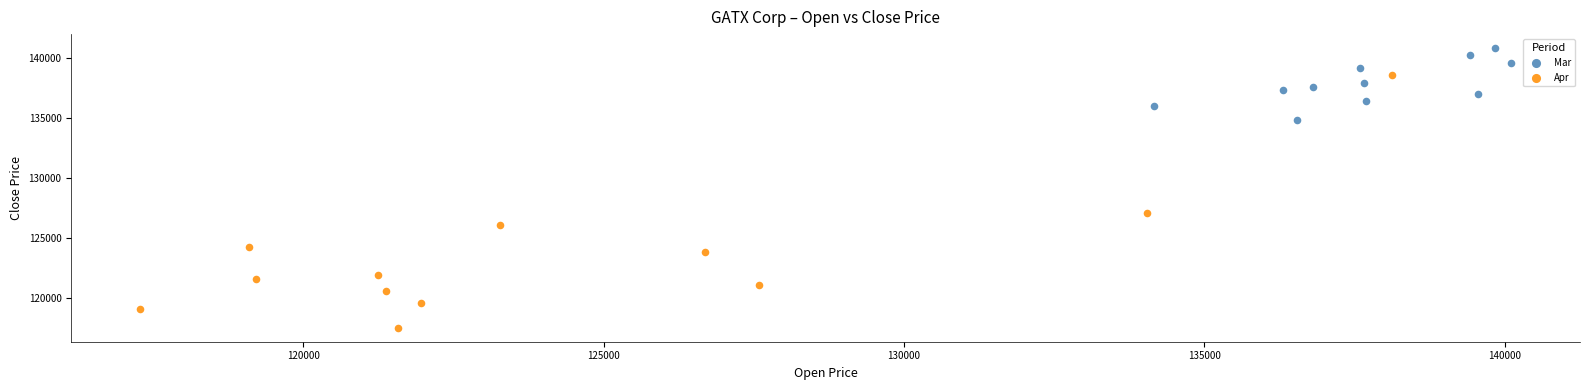

Which series reaches the maximum Y coordinate?

Mar